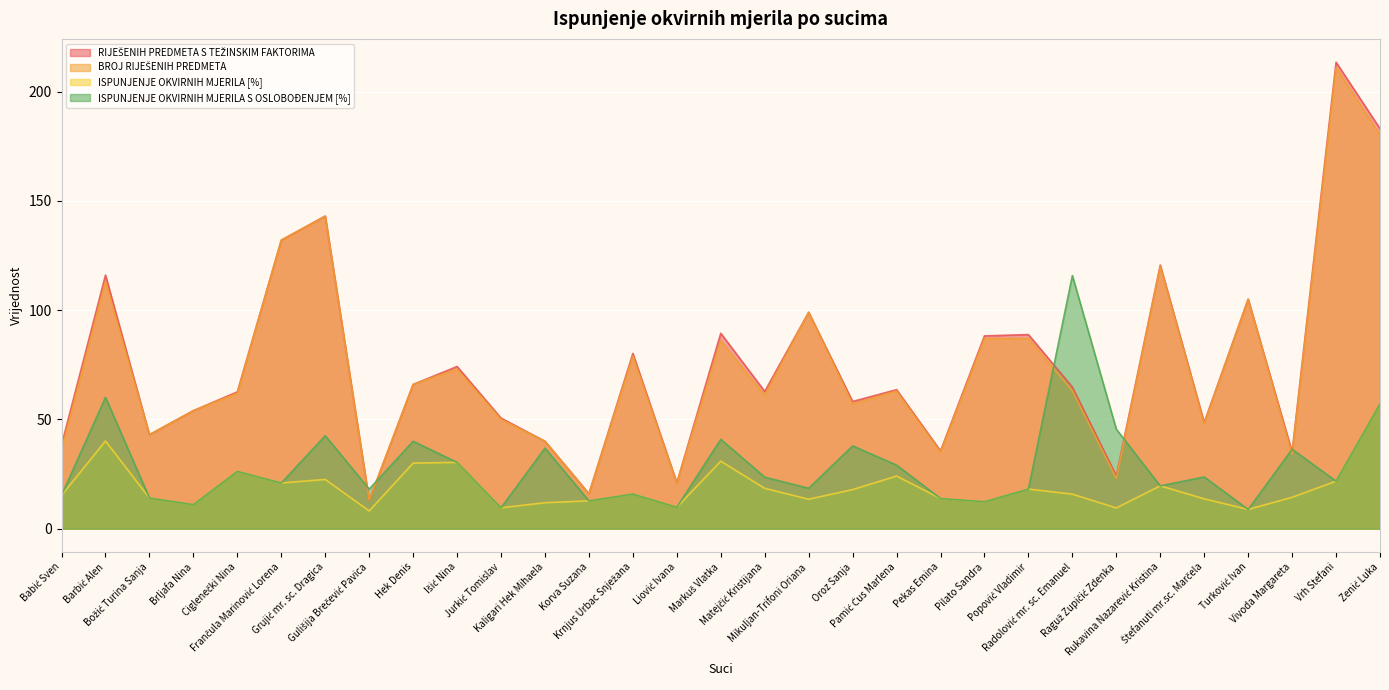

Reading left to right, what are all the values shown in this chart?

RIJEŠENIH PREDMETA S TEŽINSKIM FAKTORIMA: 38.3	116.0	43.0	54.0	62.6	132.0	143.0	13.0	66.0	74.2	50.6	40.0	16.0	80.2	21.0	89.4	62.8	99.0	58.2	63.6	35.6	88.2	88.8	64.8	24.2	120.6	48.6	105.0	35.1	213.4	183.0
BROJ RIJEŠENIH PREDMETA: 36.0	113.0	43.0	54.0	62.0	132.0	143.0	13.0	66.0	73.0	50.0	40.0	16.0	79.0	21.0	86.0	61.0	99.0	57.0	63.0	35.0	87.0	87.0	63.0	23.0	120.0	48.0	105.0	34.0	211.0	180.0
ISPUNJENJE OKVIRNIH MJERILA [%]: 15.3	40.1	14.0	11.0	26.2	20.9	22.5	8.1	30.0	30.3	9.6	11.9	12.7	15.8	9.8	30.9	18.5	13.5	17.9	24.1	13.8	12.3	18.1	15.8	9.5	19.6	13.7	8.8	14.4	21.8	57.1
ISPUNJENJE OKVIRNIH MJERILA S OSLOBOĐENJEM [%]: 15.3	60.1	14.0	11.0	26.2	20.9	42.5	18.1	40.0	30.3	9.6	36.9	12.7	15.8	9.8	40.9	23.6	18.5	37.9	29.1	13.8	12.3	18.1	115.8	45.5	19.6	23.7	8.8	36.4	21.8	57.1